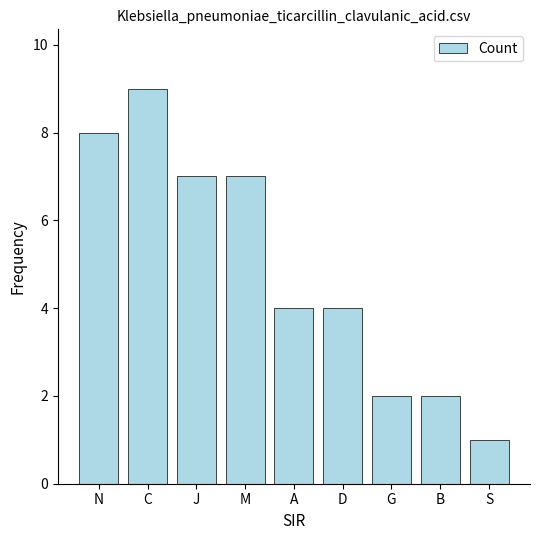

Is it true that the value at C is 14?

False